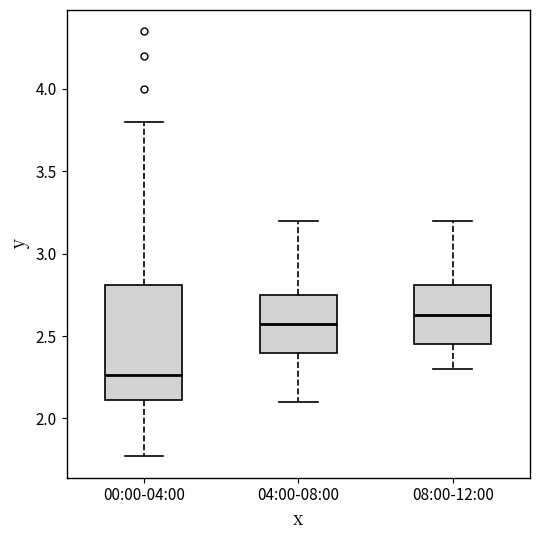

Where is the lower edge of the box for 08:00-12:00 on the y-axis? The values are not printed on the chart, so give them approximately, as read against the axis.

2.45